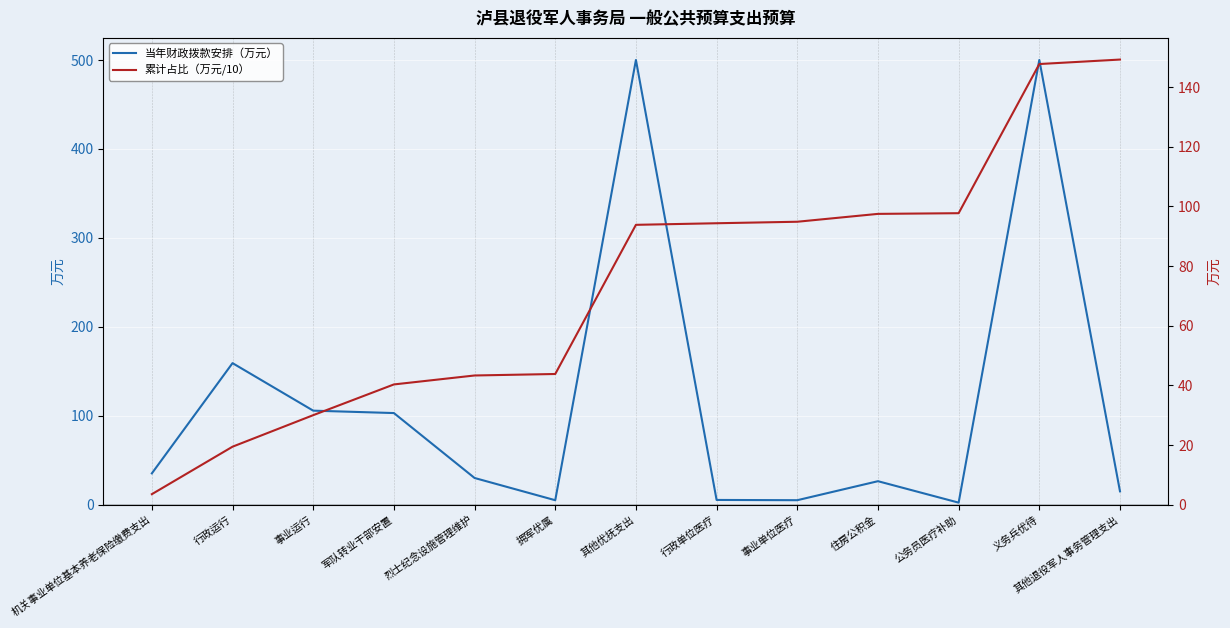

Where does the 累计占比（万元/10） series first go above 93?

其他优抚支出